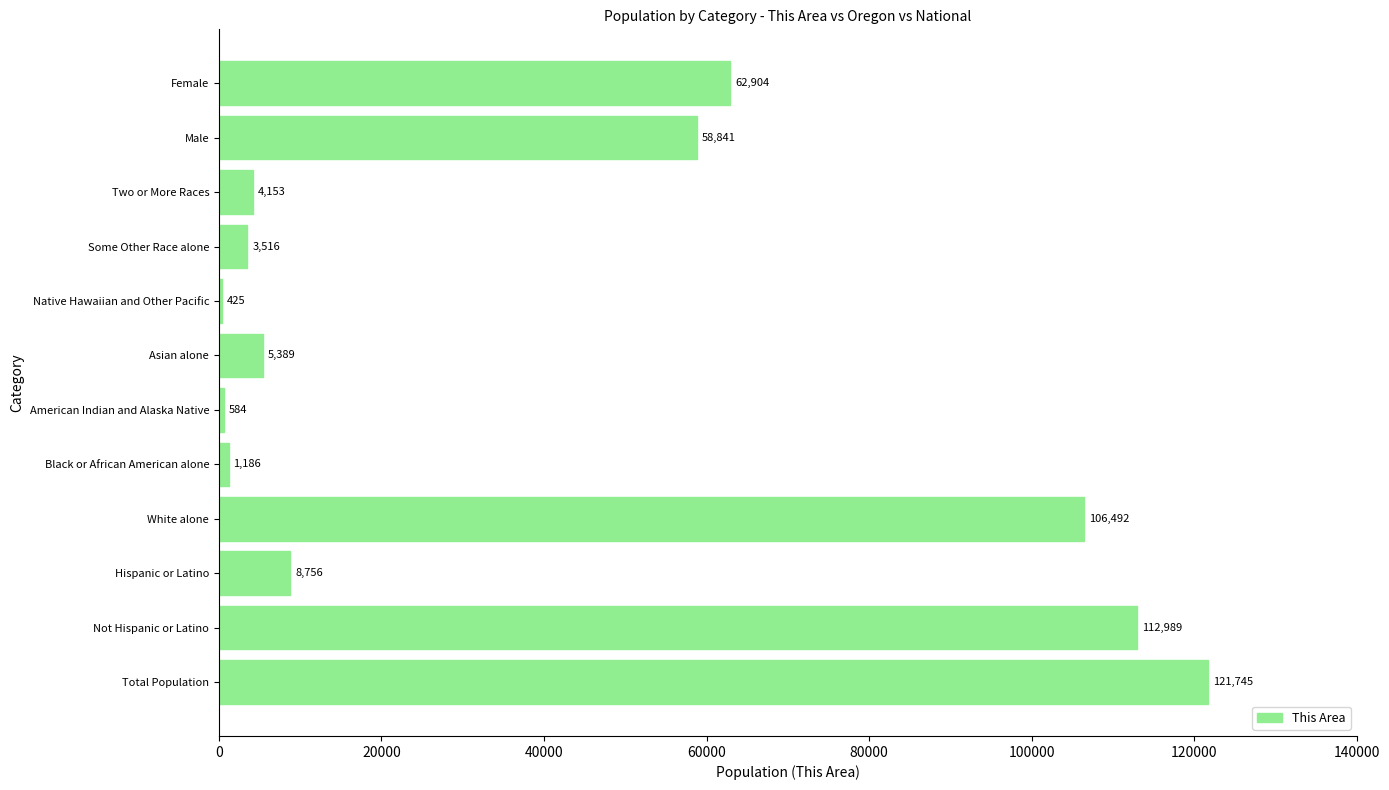

Reading top to bottom, list all the values displayed in this chart.

Female=62904	Male=58841	Two or More Races=4153	Some Other Race alone=3516	Native Hawaiian and Other Pacific=425	Asian alone=5389	American Indian and Alaska Native=584	Black or African American alone=1186	White alone=106492	Hispanic or Latino=8756	Not Hispanic or Latino=112989	Total Population=121745